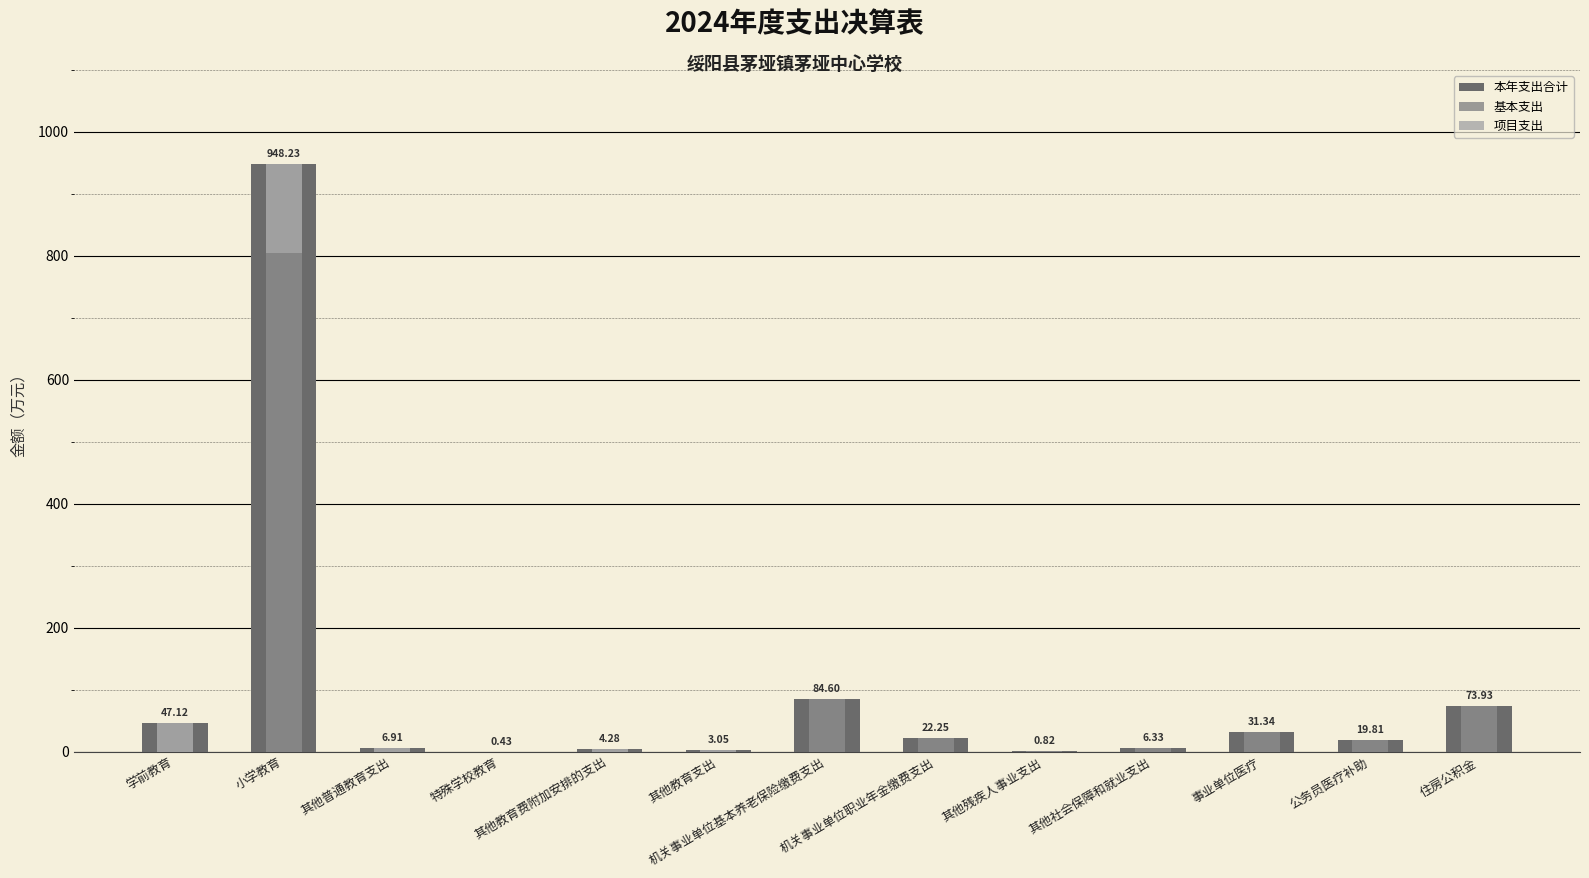

Which has a higher value, 机关事业单位职业年金缴费支出 or 其他教育费附加安排的支出?

机关事业单位职业年金缴费支出